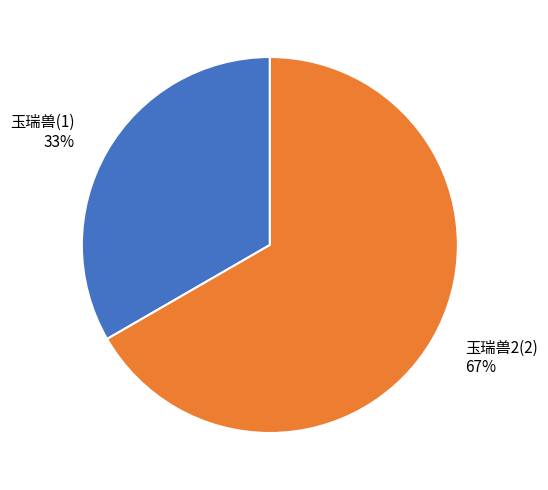

To the nearest percent, what portion does 玉瑞兽2 represent?

67%